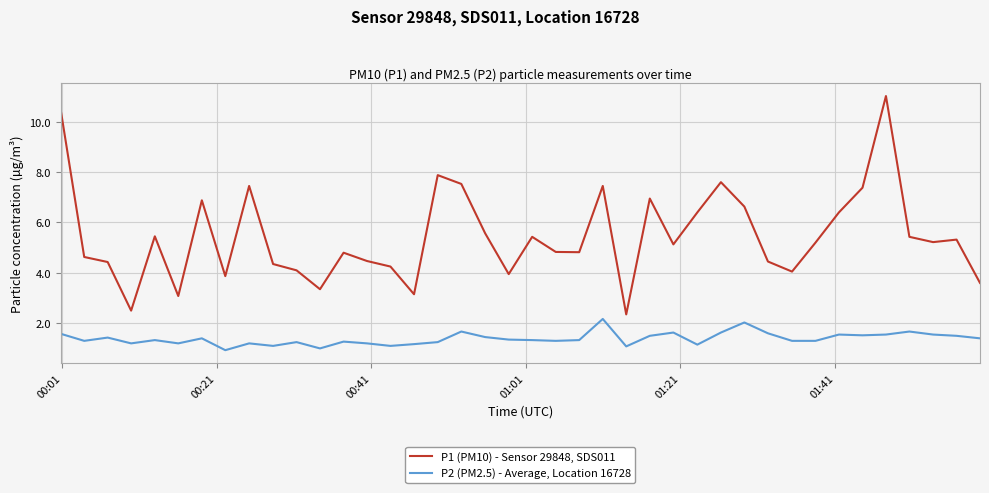

How many categories are shown in the chart?

40